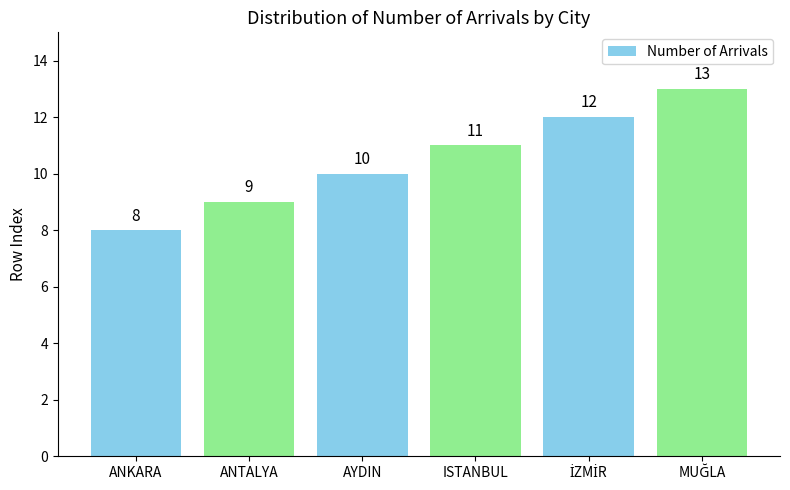

True or false: the data shows 8 at ANKARA.

True